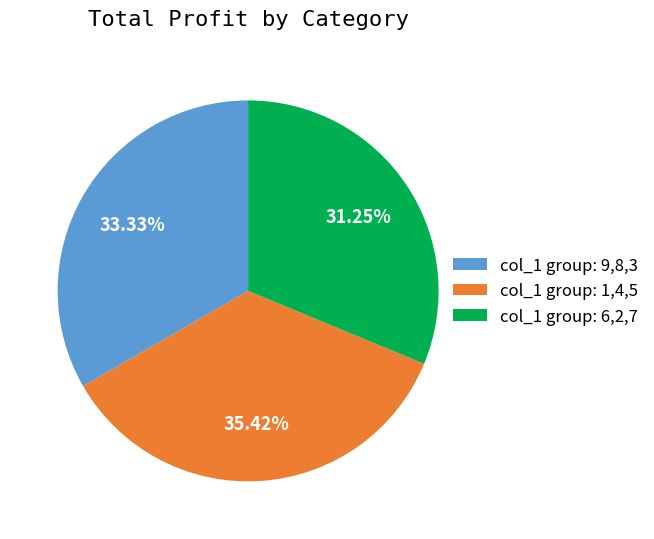

Rank the categories by value from highest to lowest.

col_1 group: 1,4,5, col_1 group: 9,8,3, col_1 group: 6,2,7